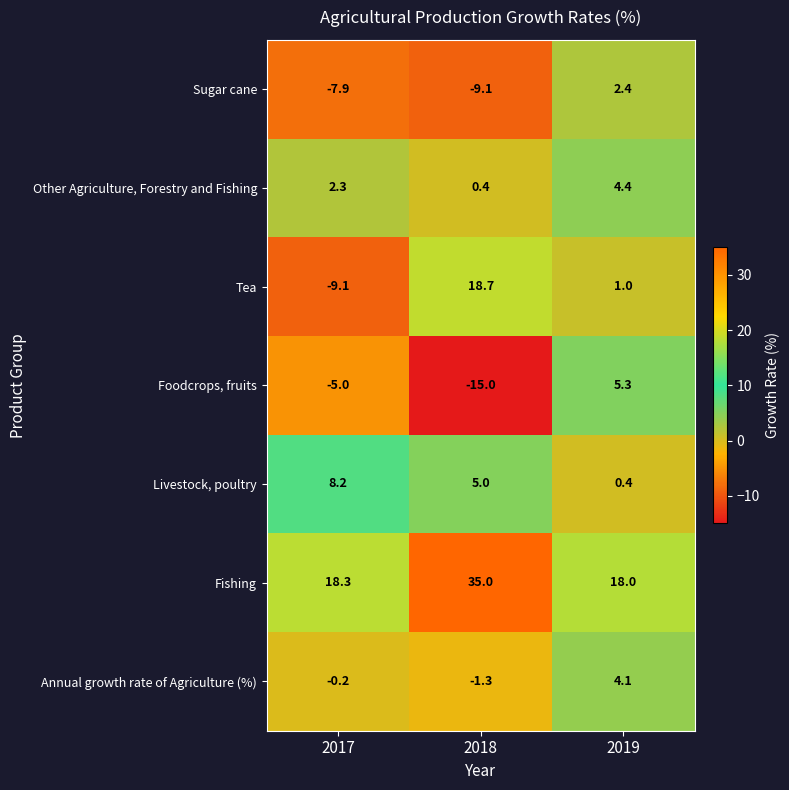

Which label corresponds to the largest value in the chart?

2018